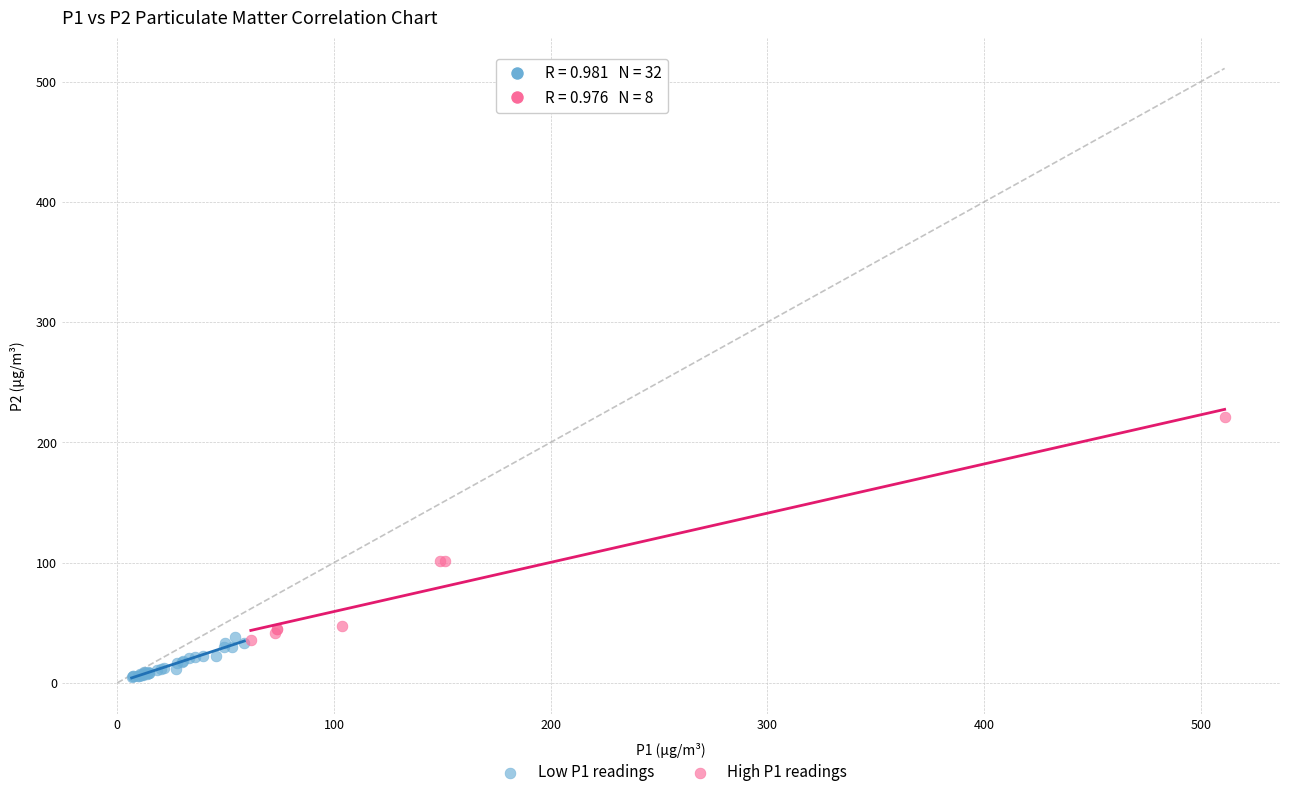

Which series has the widest spread of Y values?

High P1 readings